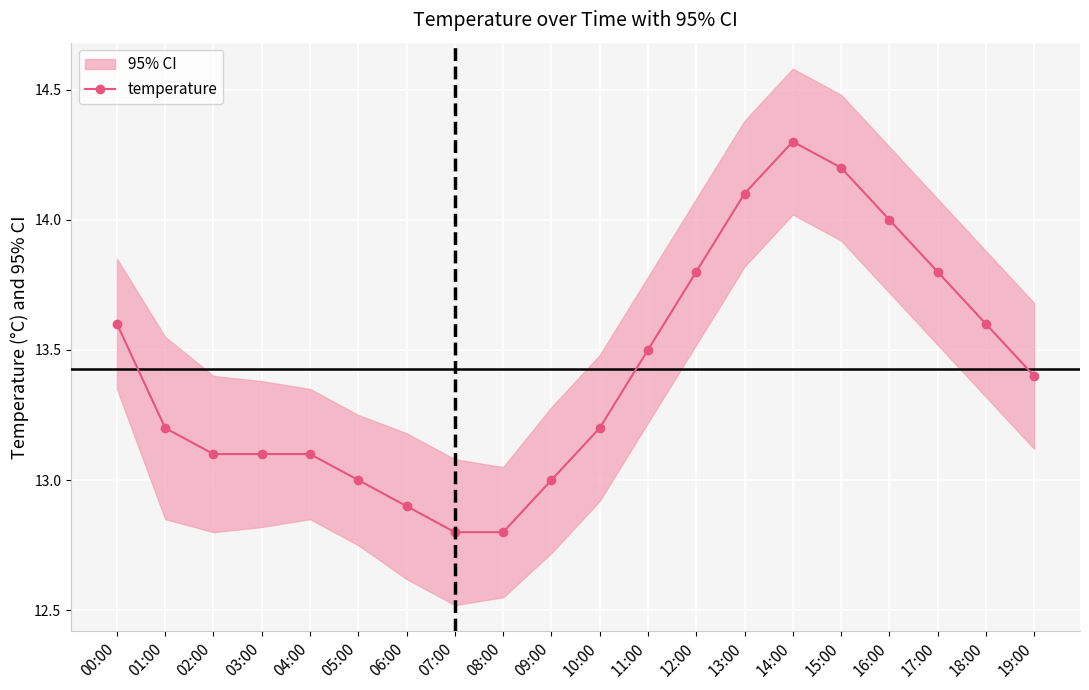

What is the sum of the values at 16:00 and 05:00?

27.0